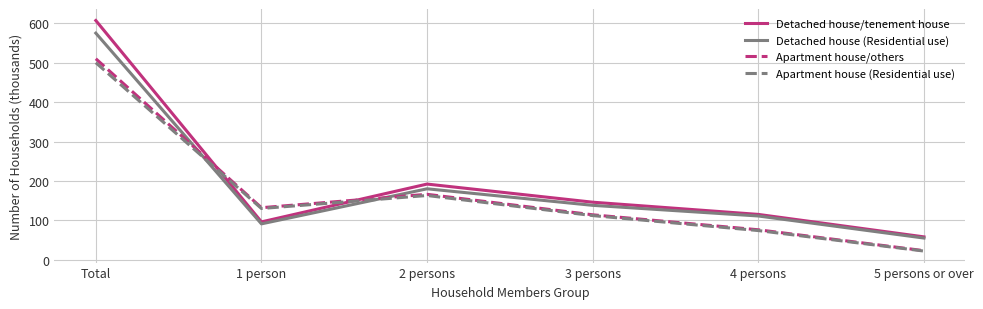

Where do Apartment house/others and Detached house (Residential use) first cross each other?

Total and 1 person